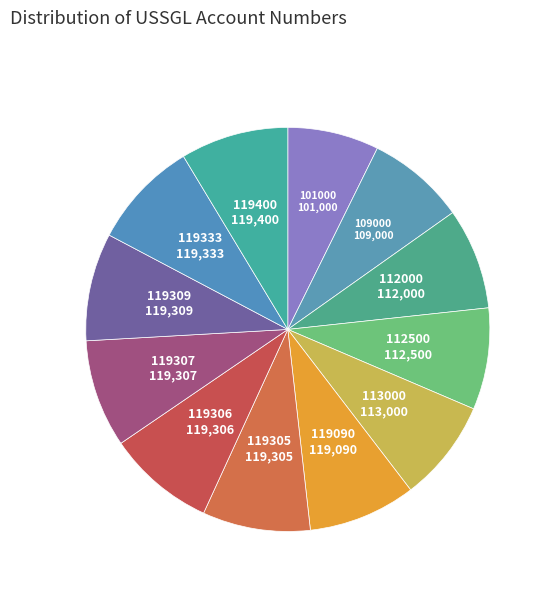

Count the number of slices in the pie.

12